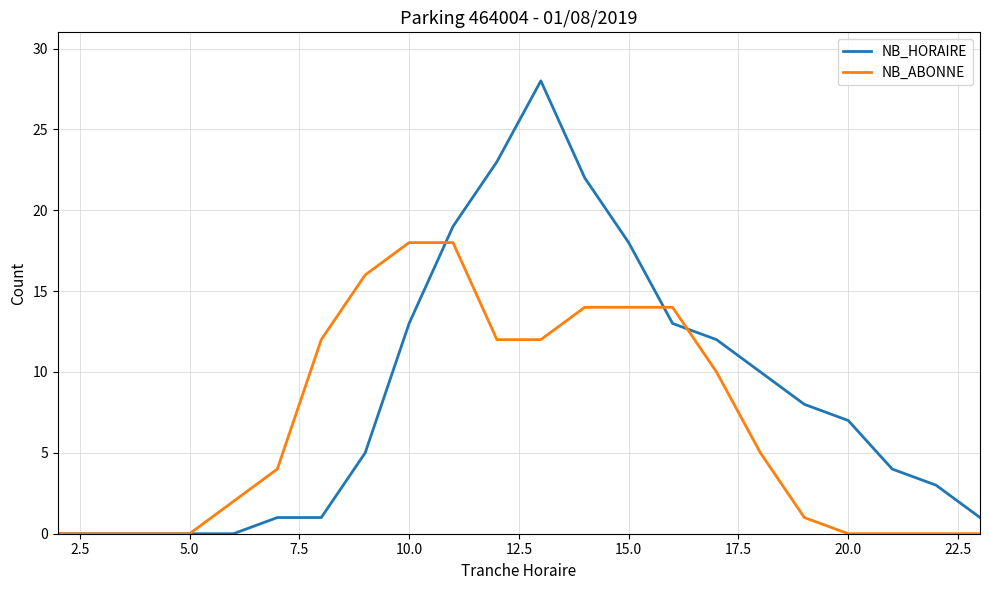

Which series has the largest total across all categories?

NB_HORAIRE